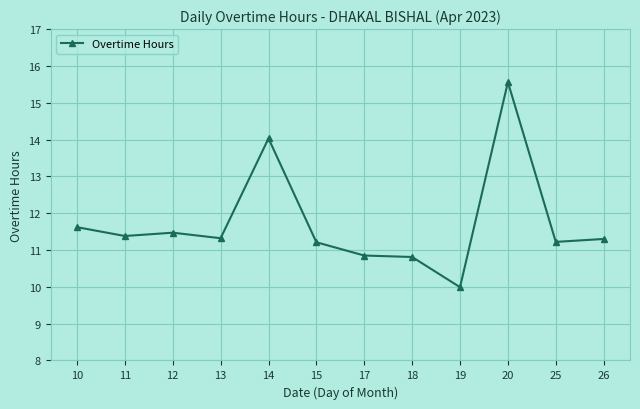

Count the number of data series in this chart.

1